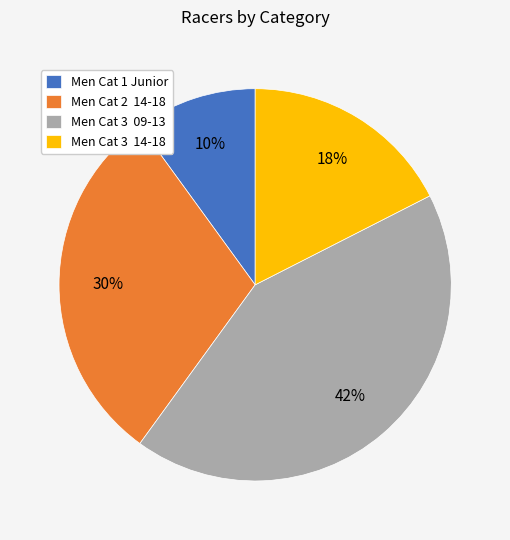

Does any single category account for the majority?

No